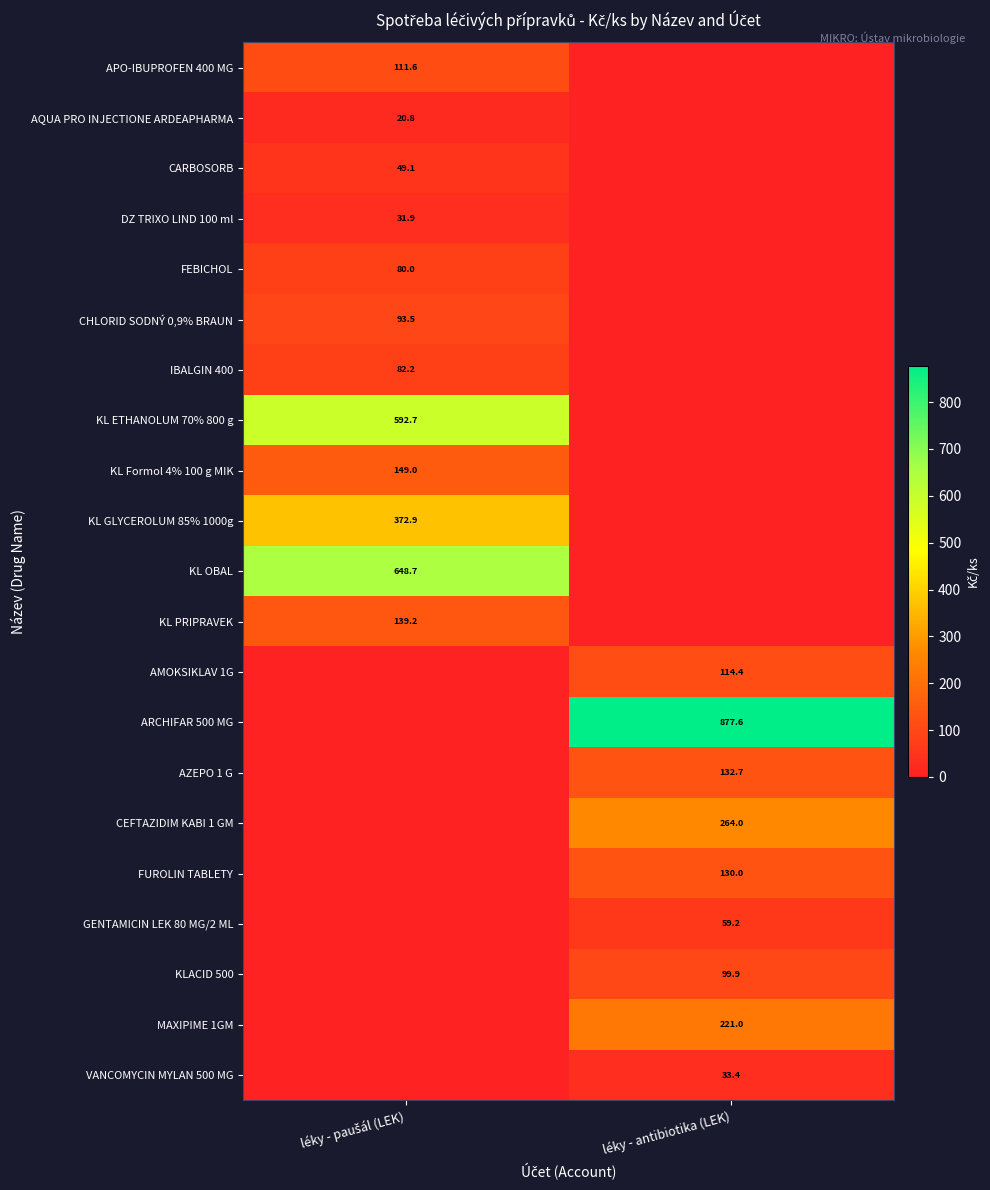

Is it true that CEFTAZIDIM KABI 1 GM equals 264.0 at léky - antibiotika (LEK)?

True